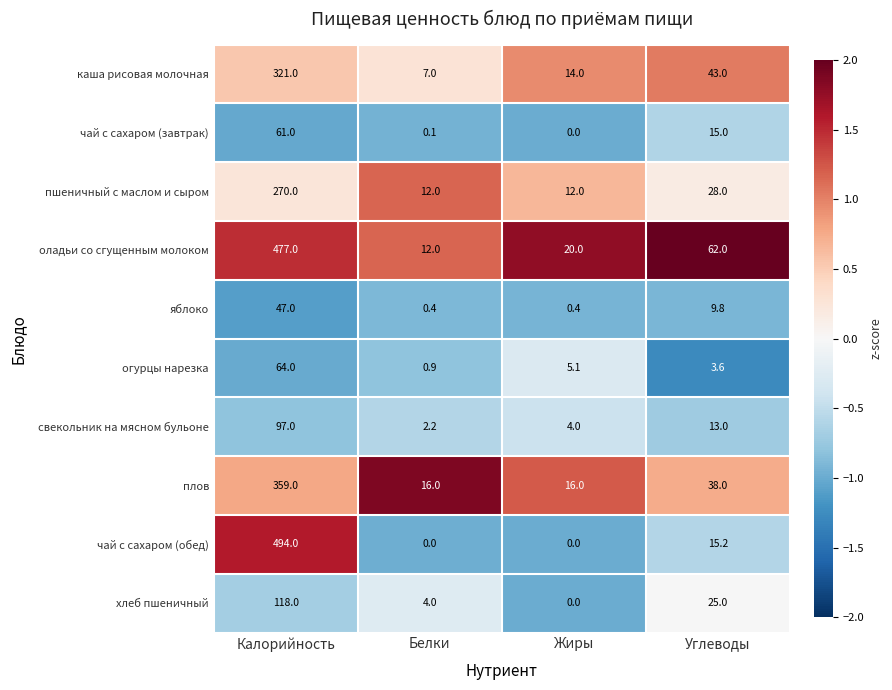

At which label is каша рисовая молочная closest to 164?

Углеводы